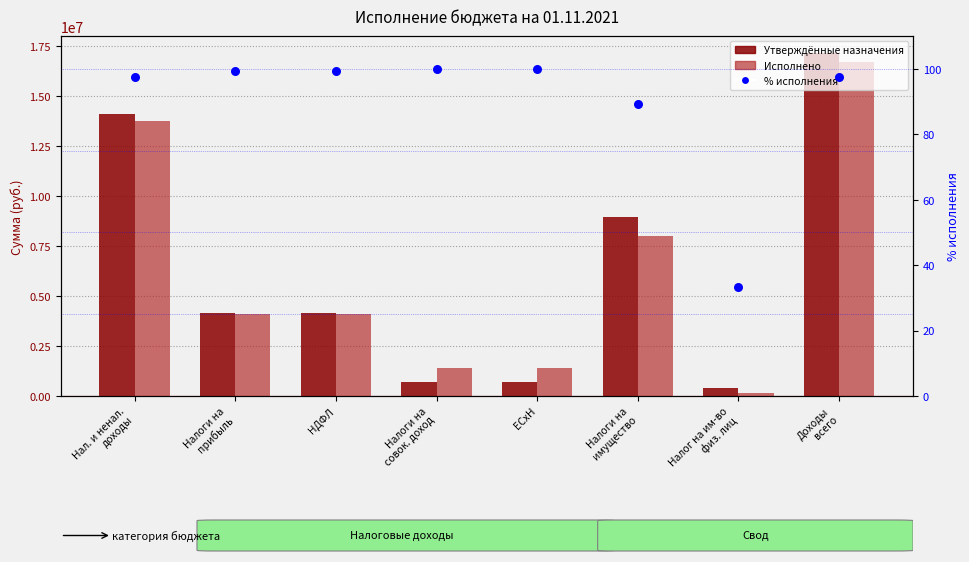

At how many categories does at least one series exceed 15550982?

1